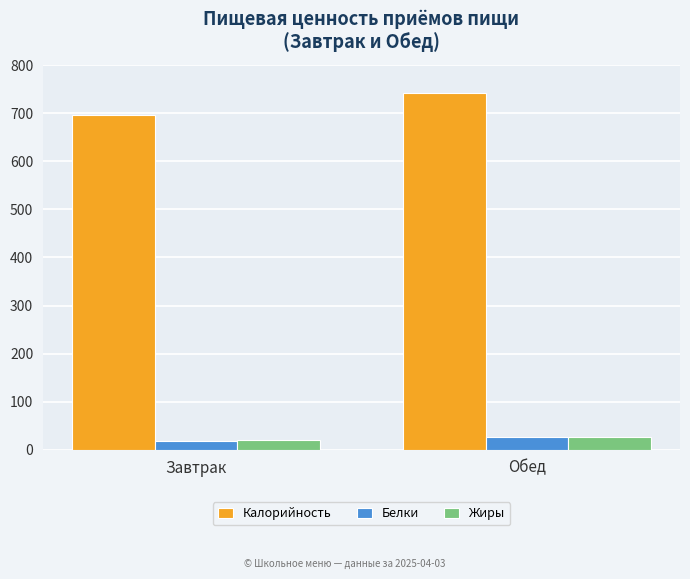

List the labels in order of Белки value, smallest first.

Завтрак, Обед